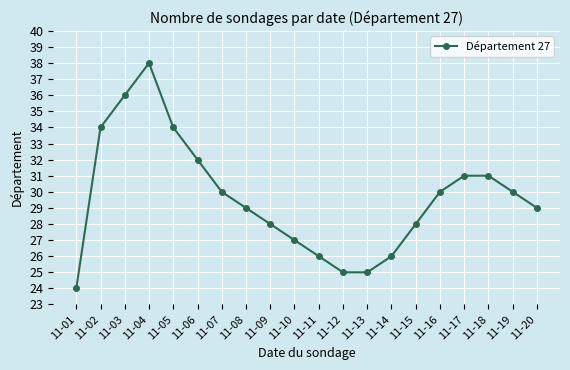

Reading right to left, extract all data points from this chart.

11-20=29	11-19=30	11-18=31	11-17=31	11-16=30	11-15=28	11-14=26	11-13=25	11-12=25	11-11=26	11-10=27	11-09=28	11-08=29	11-07=30	11-06=32	11-05=34	11-04=38	11-03=36	11-02=34	11-01=24